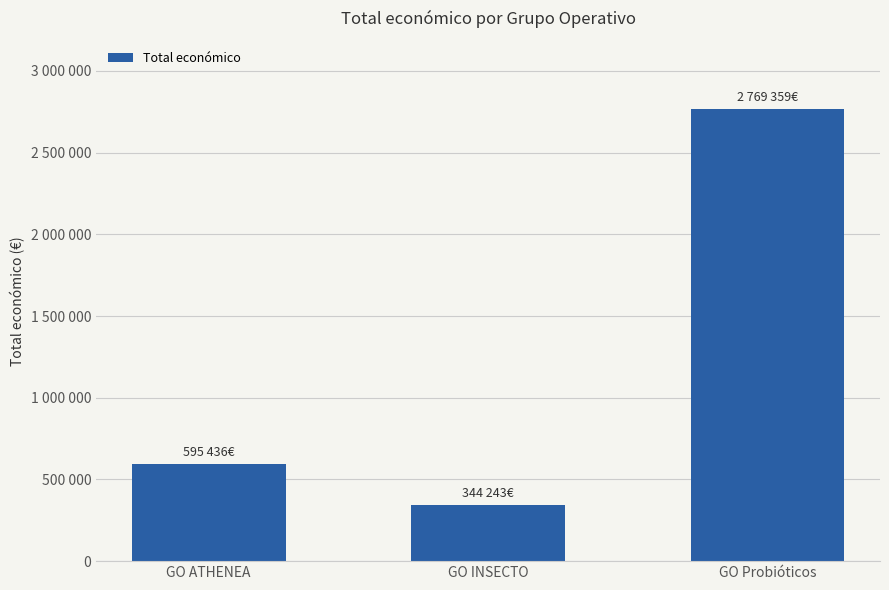

List the labels in order of value, largest first.

GO Probióticos, GO ATHENEA, GO INSECTO